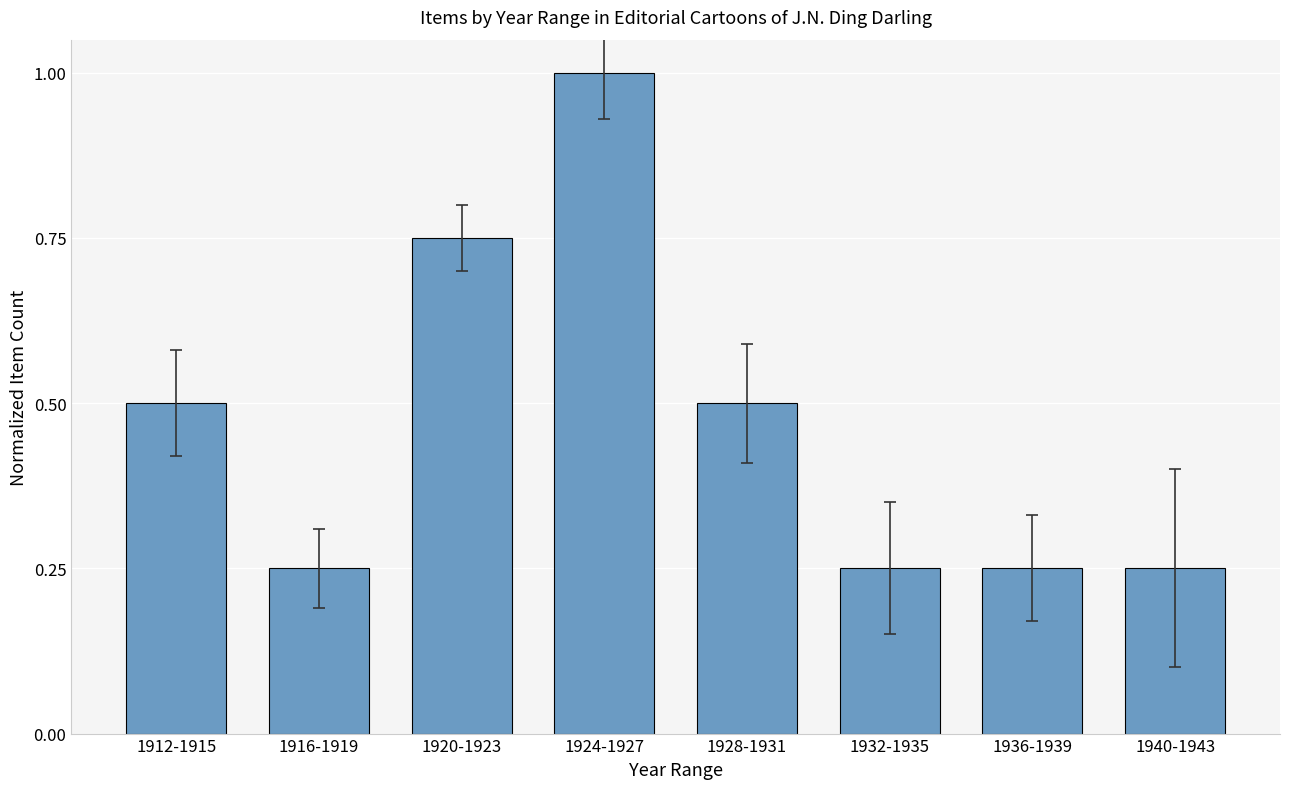

What value does the data have at 1928-1931?

0.5